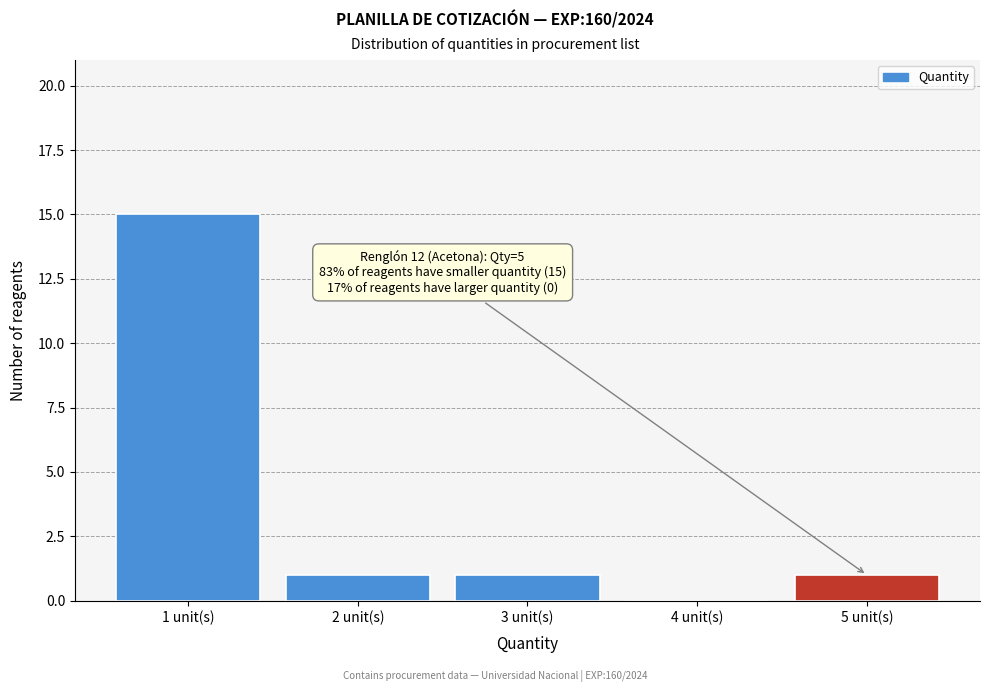

Which range on the x-axis has the tallest bar?

0.5 to 1.5